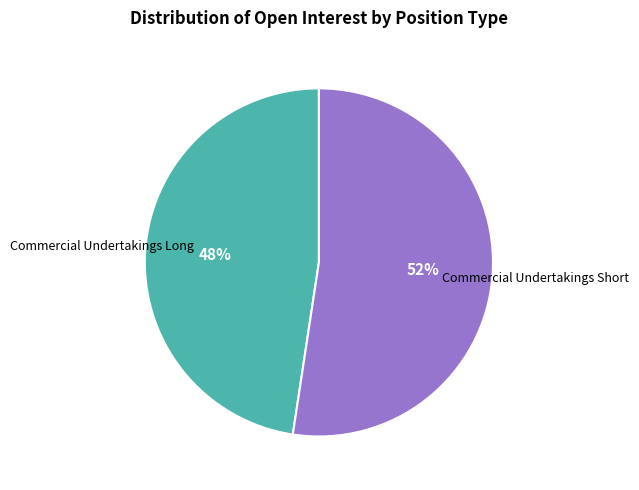

Count the number of slices in the pie.

2